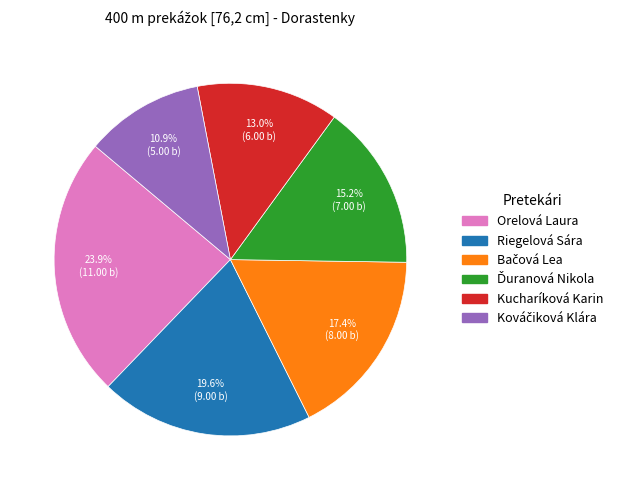

What is the largest slice in the pie chart?

Orelová Laura